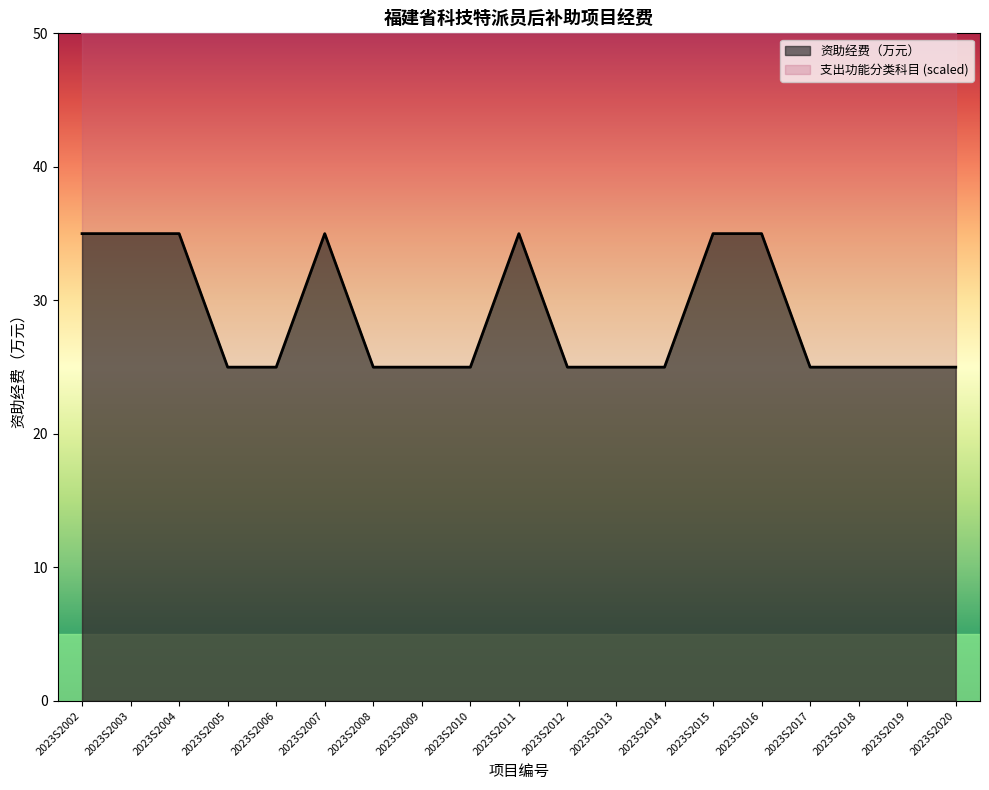

How many points are higher than both their immediate neighbors (excluding endpoints)?

2